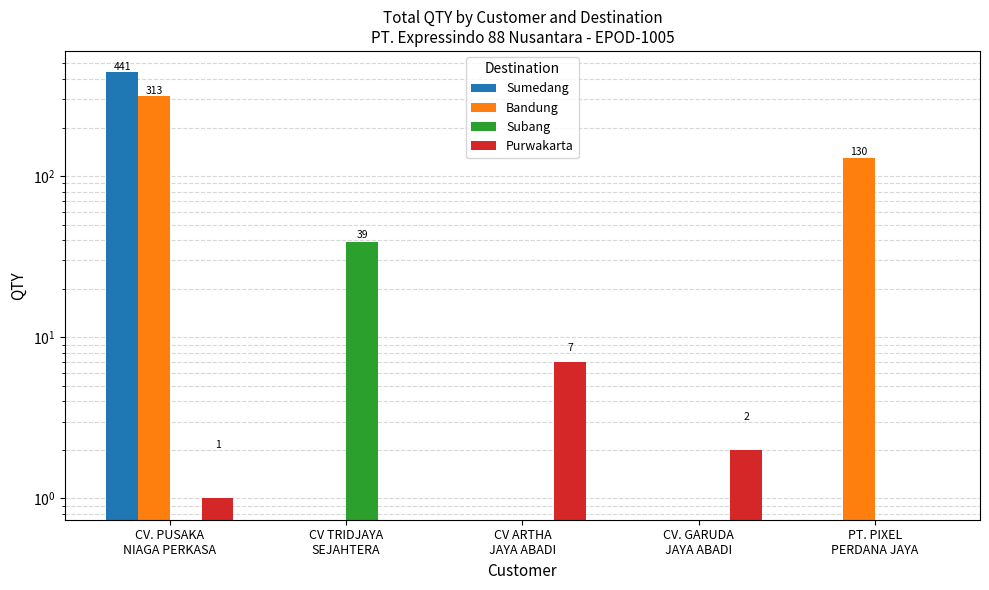

What is the difference between the Sumedang values at PT. PIXEL
PERDANA JAYA and CV. PUSAKA
NIAGA PERKASA?

441